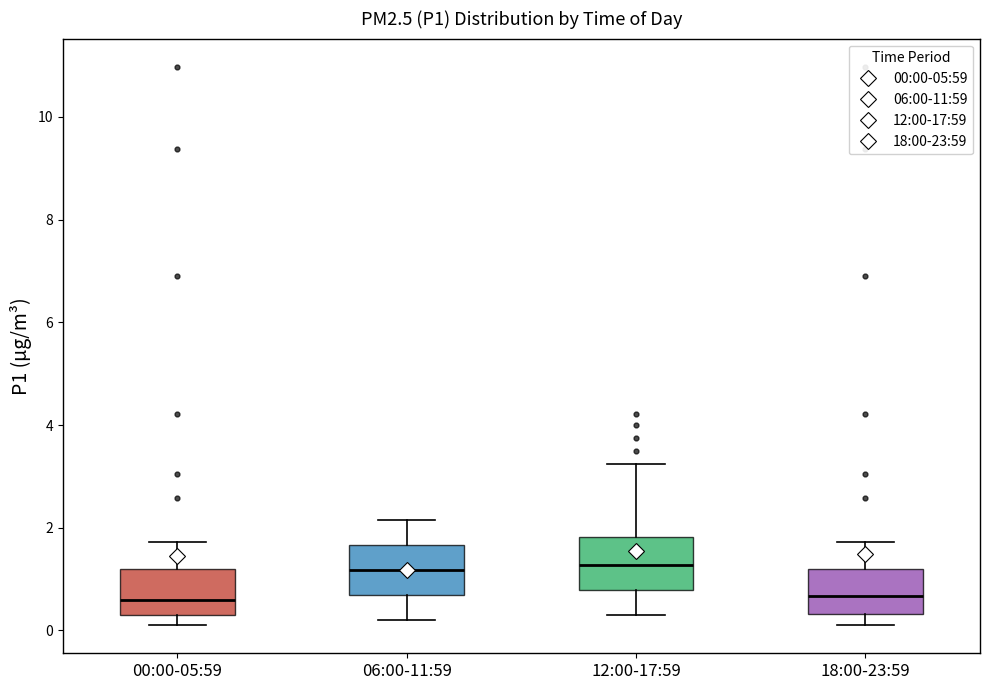

Reading left to right, read every box against the y-axis: the position of its median line, the range the box covers, and the ends of its whiskers. The values are not printed on the chart, so give them approximately, as read against the axis.

00:00-05:59: median 0.6, box 0.4 to 1.2, whiskers 0.2 to 1.8
06:00-11:59: median 1.2, box 0.6 to 1.6, whiskers 0.2 to 2.2
12:00-17:59: median 1.2, box 0.8 to 1.8, whiskers 0.4 to 3.2
18:00-23:59: median 0.6, box 0.4 to 1.2, whiskers 0.2 to 1.8